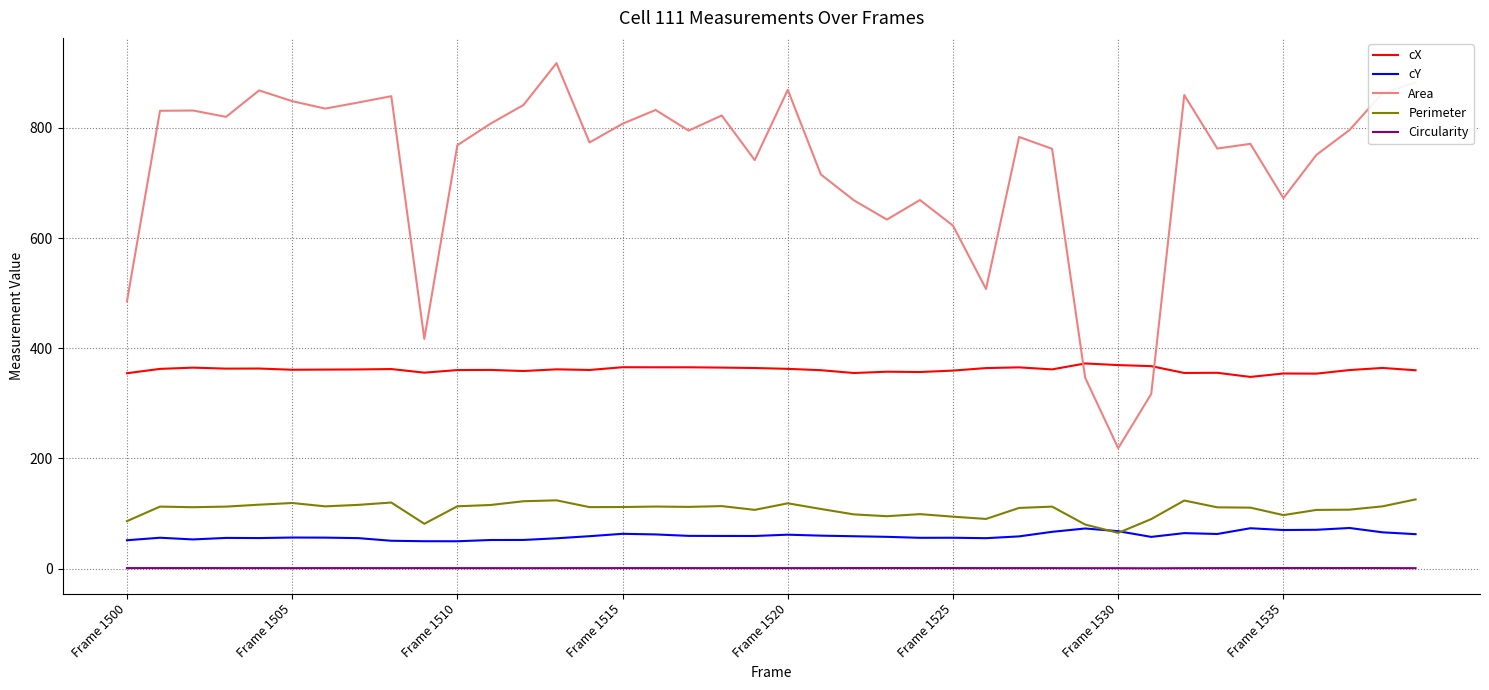

What is the difference between the maximum and minimum values in the Perimeter series?

60.8